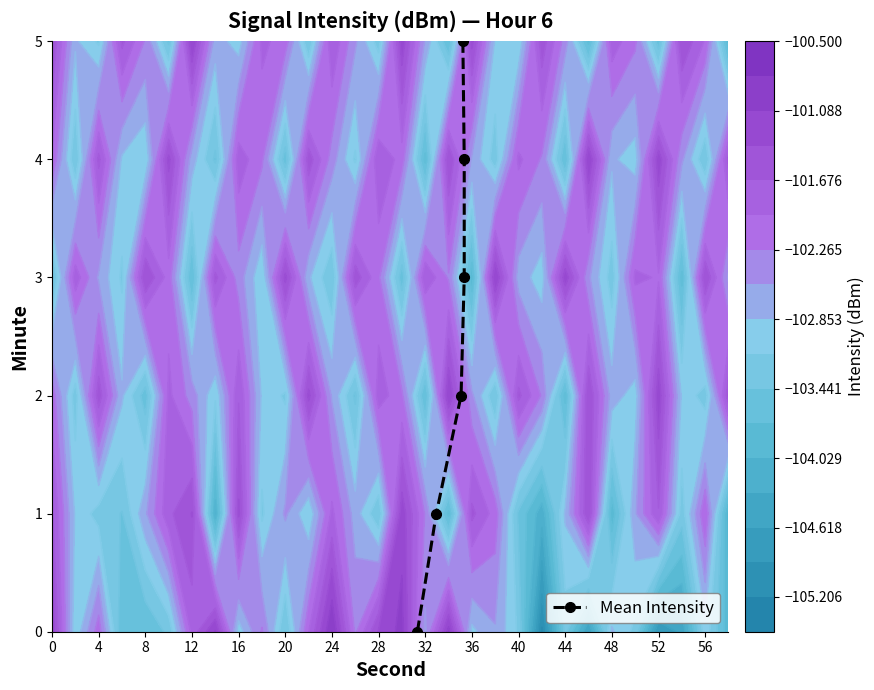

What is the difference between the second highest and minimum values?

4